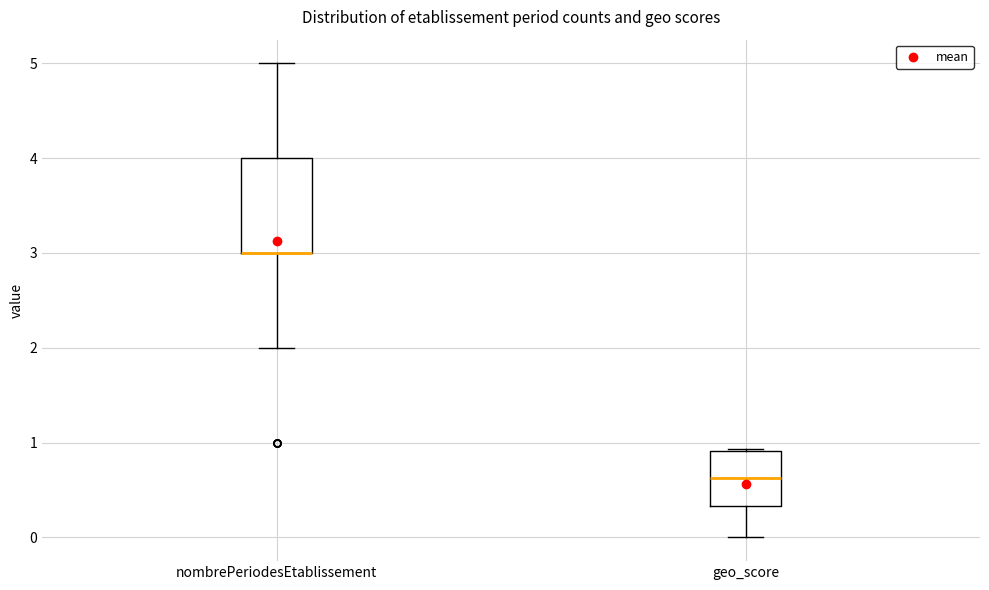

Reading left to right, read every box against the y-axis: the position of its median line, the range the box covers, and the ends of its whiskers. The values are not printed on the chart, so give them approximately, as read against the axis.

nombrePeriodesEtablissement: median 3.0 (drawn on the box's lower edge), box 3.0 to 4.0, whiskers 2.0 to 5.0
geo_score: median 0.6, box 0.3 to 0.9, whiskers 0.0 to 0.9